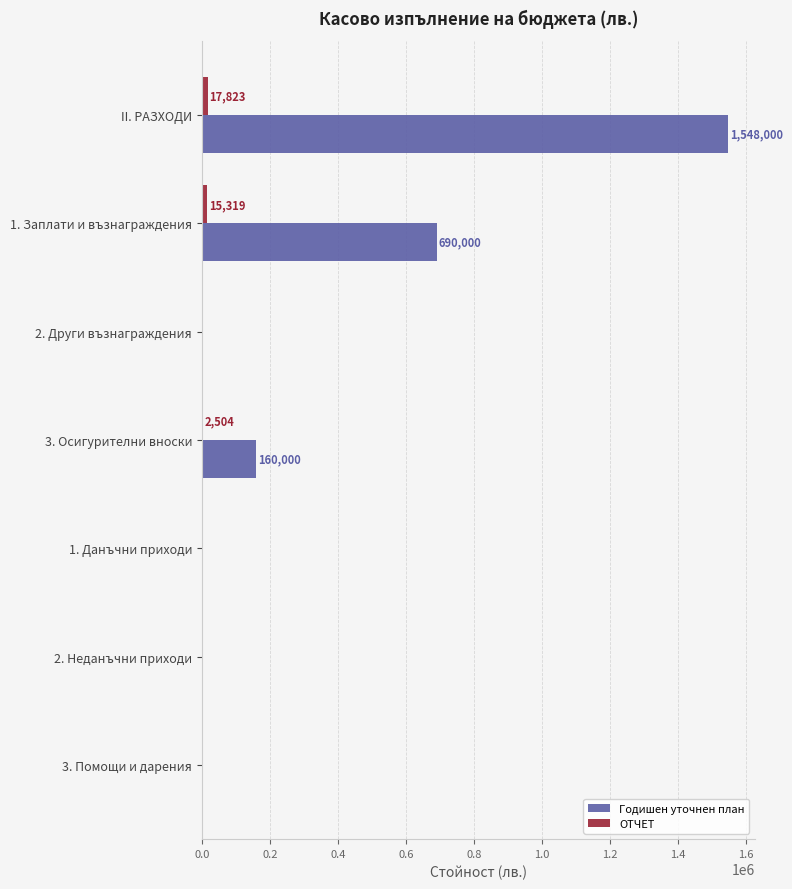

Between II. РАЗХОДИ and 1. Заплати и възнаграждения, which series saw the biggest shift?

Годишен уточнен план